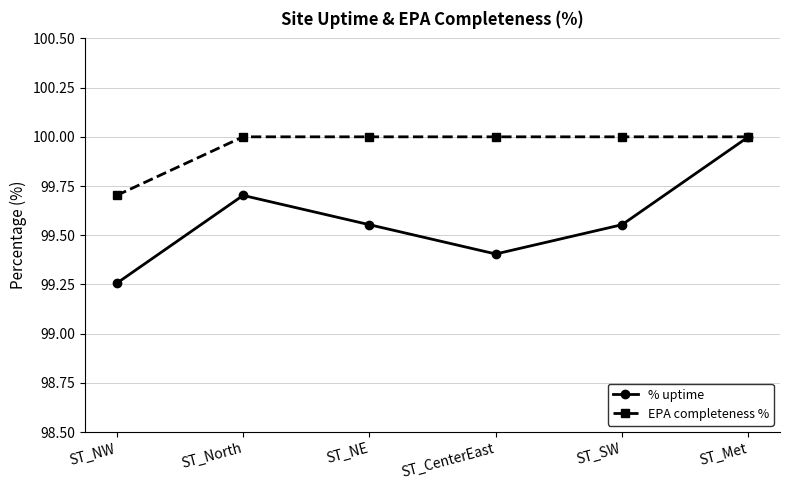

What are all the series names shown in the legend?

% uptime, EPA completeness %